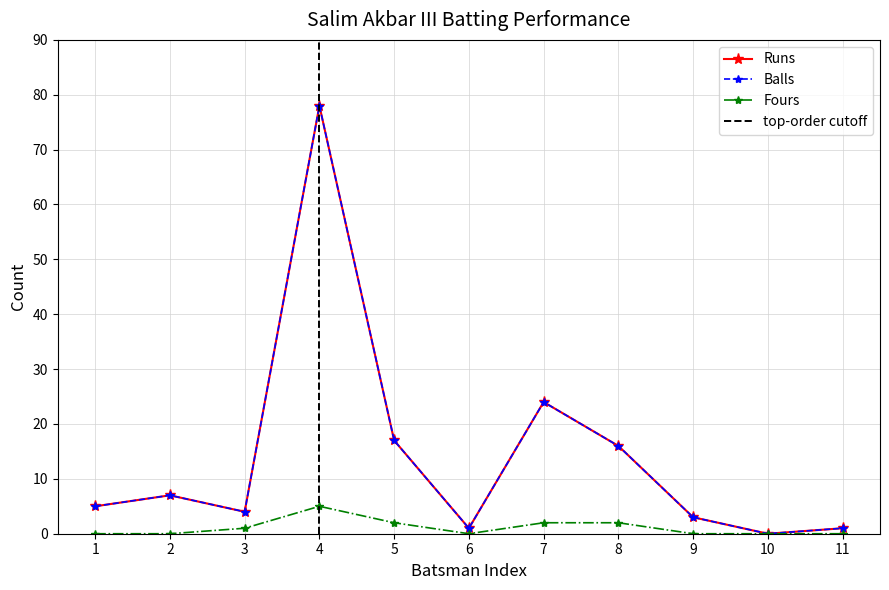

Rank the series by their maximum value, from lowest to highest.

Fours, Runs, Balls